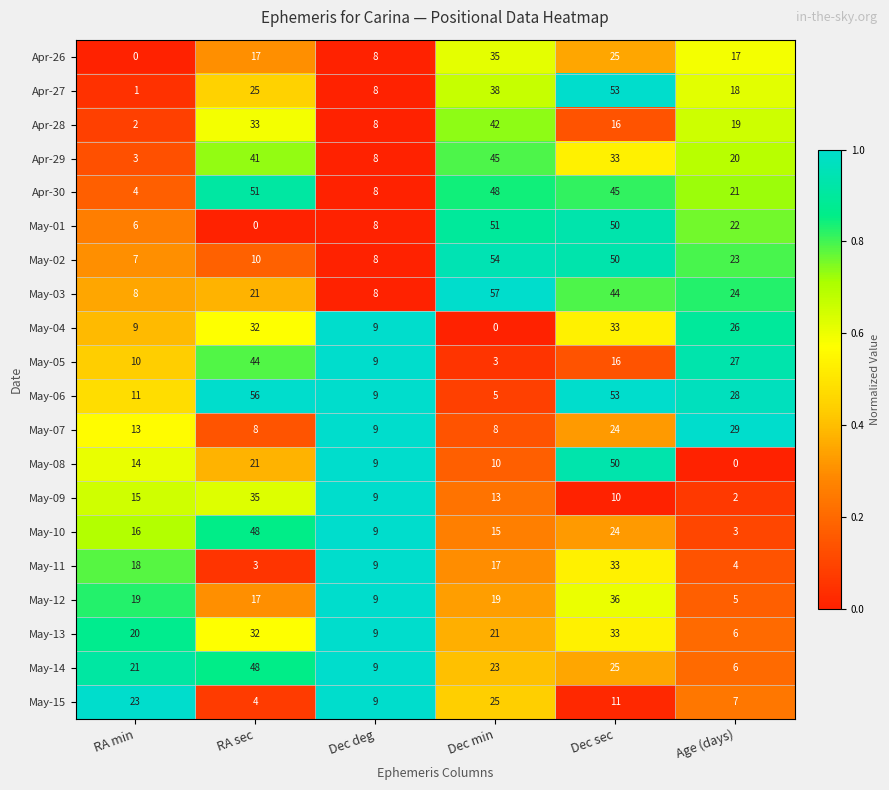

At how many categories does at least one series exceed 0?

6